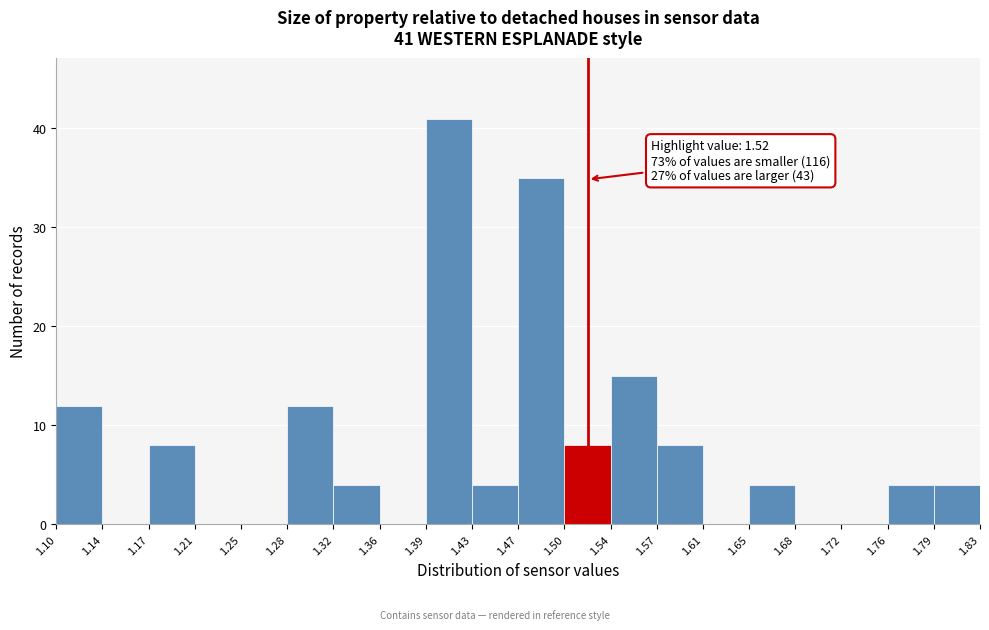

Which range on the x-axis has the tallest bar?

1.39 to 1.43